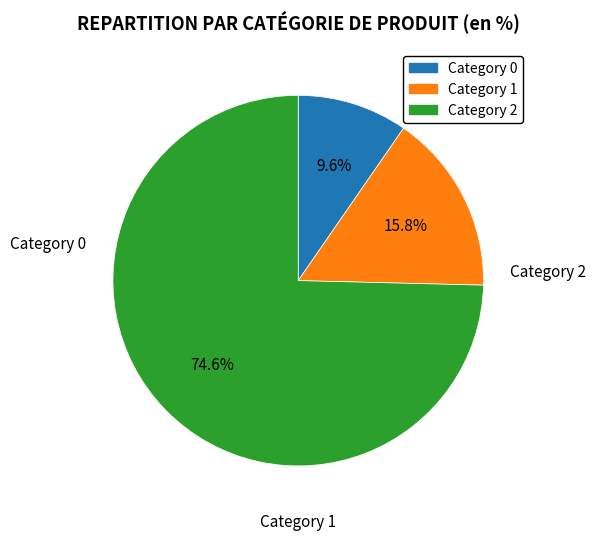

Does any single category account for the majority?

Yes